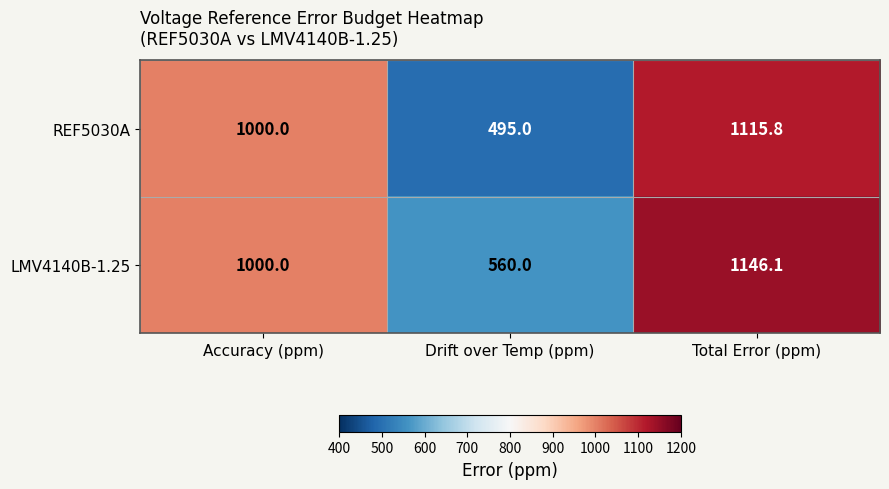

Reading right to left, list all the values displayed in this chart.

REF5030A: Total Error (ppm)=1115.8	Drift over Temp (ppm)=495.0	Accuracy (ppm)=1000.0
LMV4140B-1.25: Total Error (ppm)=1146.1	Drift over Temp (ppm)=560.0	Accuracy (ppm)=1000.0